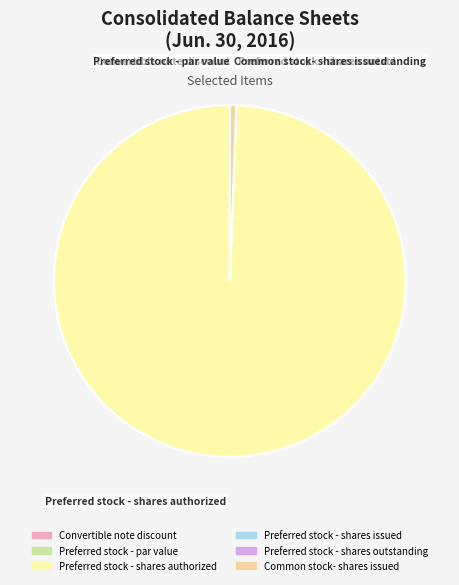

Does Common stock- shares issued account for over 50% of the chart?

No